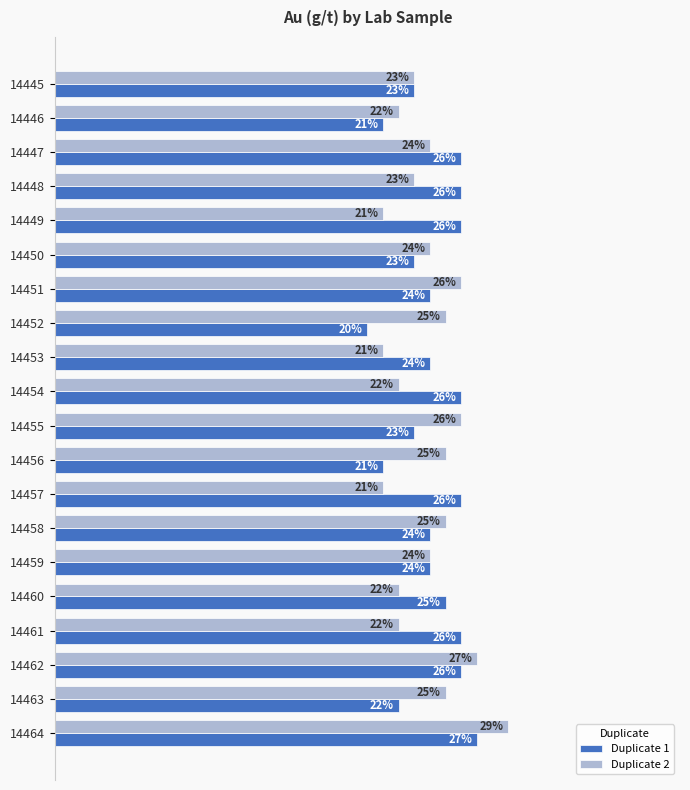

What are all the series names shown in the legend?

Duplicate 1, Duplicate 2